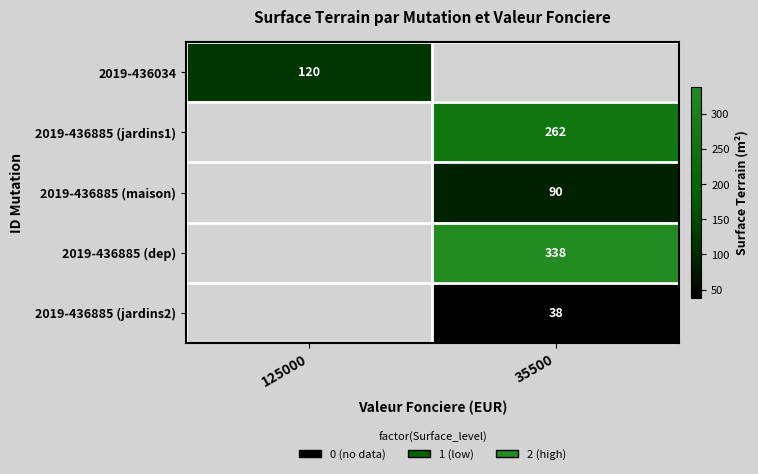

At how many categories does at least one series exceed 262?

1